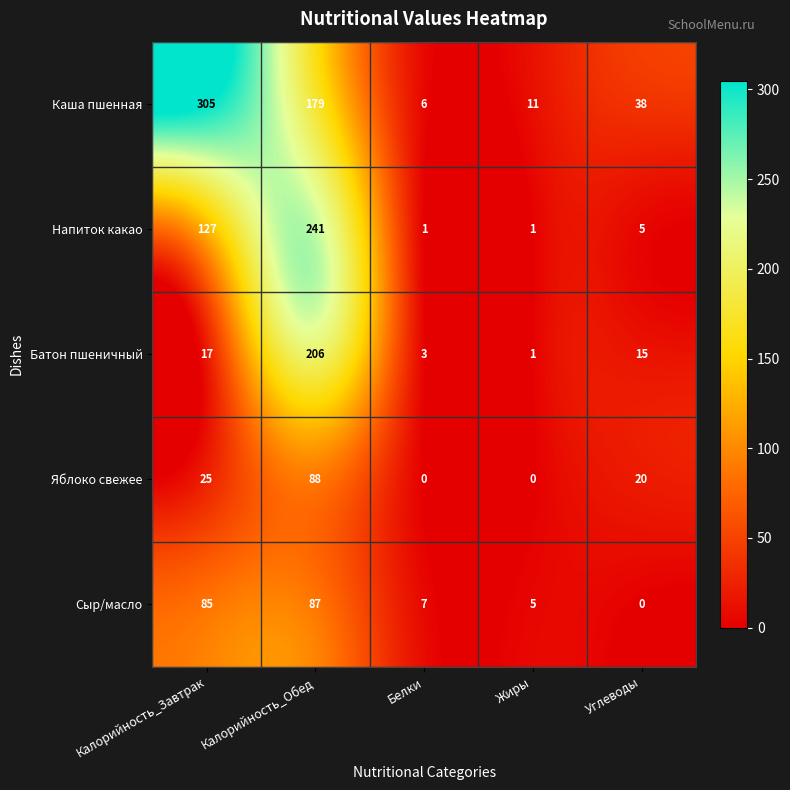

What is the total value across all series at Жиры?

18